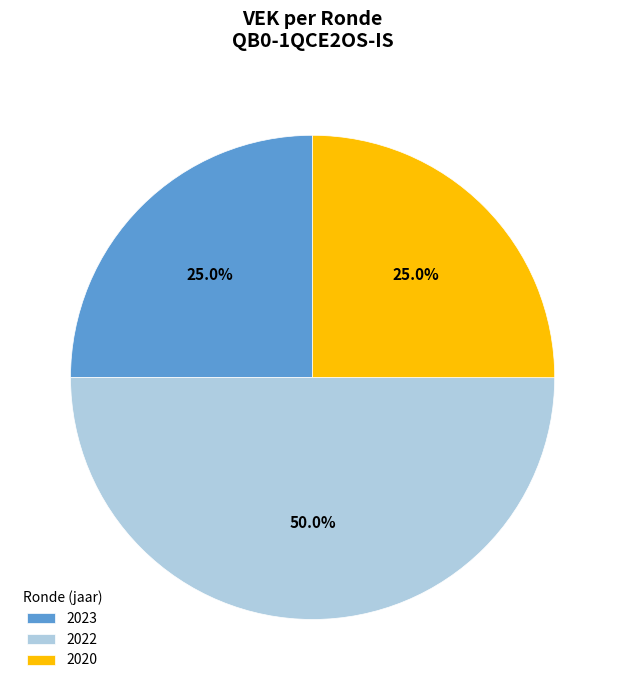

Approximately how many times larger is the value at 2022 compared to 2020?

2.0